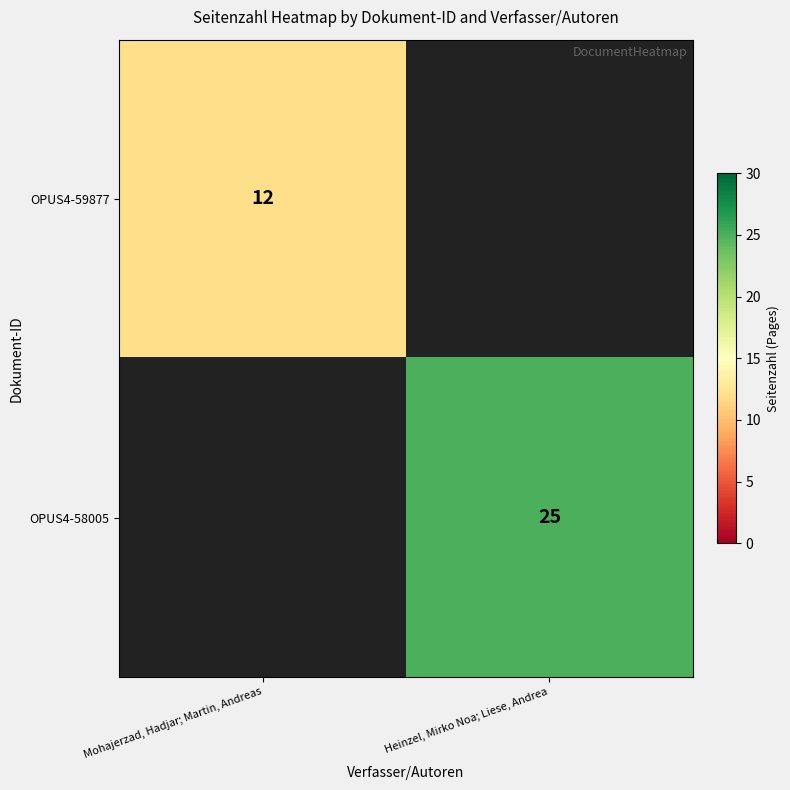

Is the value of OPUS4-59877 at Mohajerzad, Hadjar; Martin, Andreas greater than the value of OPUS4-58005 at Heinzel, Mirko Noa; Liese, Andrea?

No